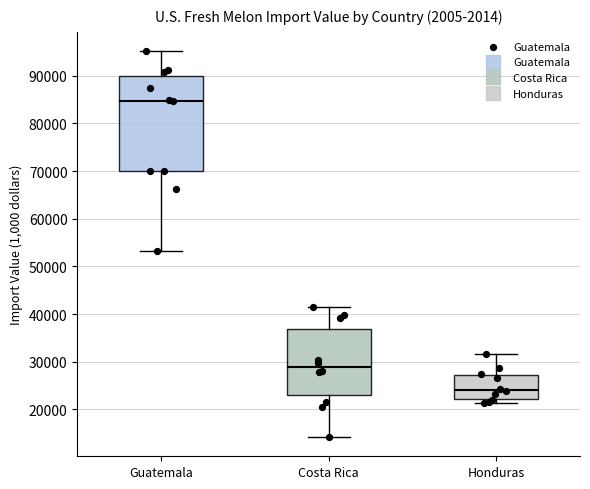

Reading left to right, read every box against the y-axis: the position of its median line, the range the box covers, and the ends of its whiskers. The values are not printed on the chart, so give them approximately, as read against the axis.

Guatemala: median 85000, box 70000 to 90000, whiskers 53000 to 95000
Costa Rica: median 29000, box 23000 to 37000, whiskers 14000 to 41000
Honduras: median 24000, box 22000 to 27000, whiskers 21000 to 32000